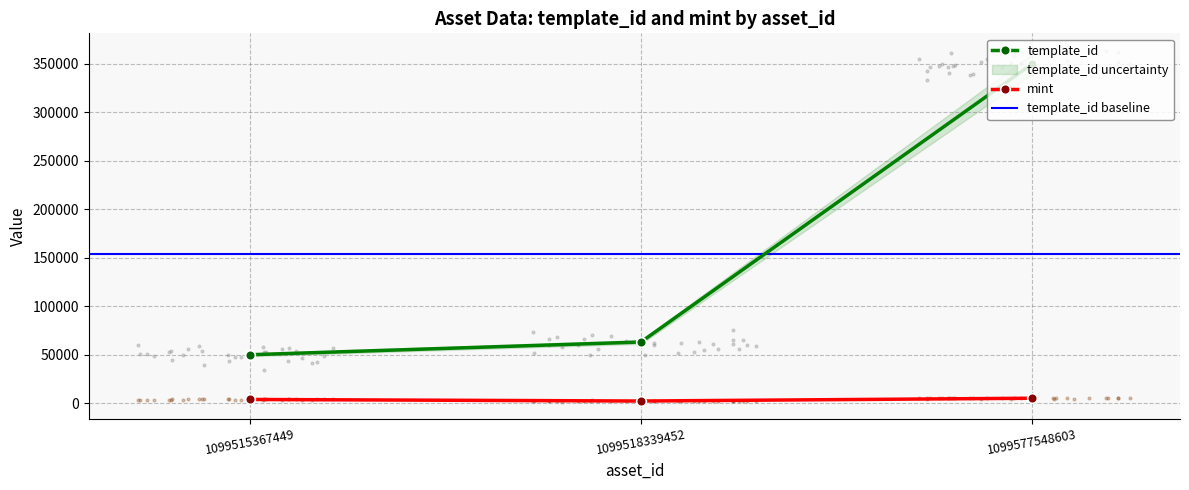

Which series has the largest total across all categories?

template_id